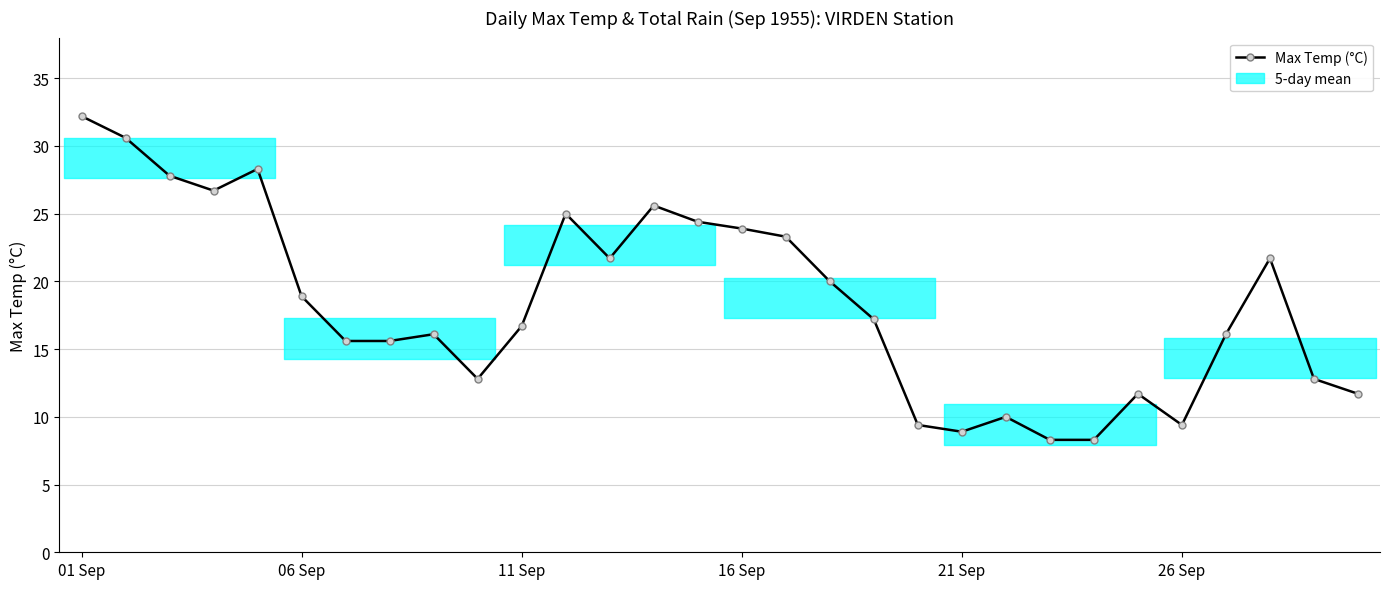

What is the difference between the maximum and minimum values?

23.9